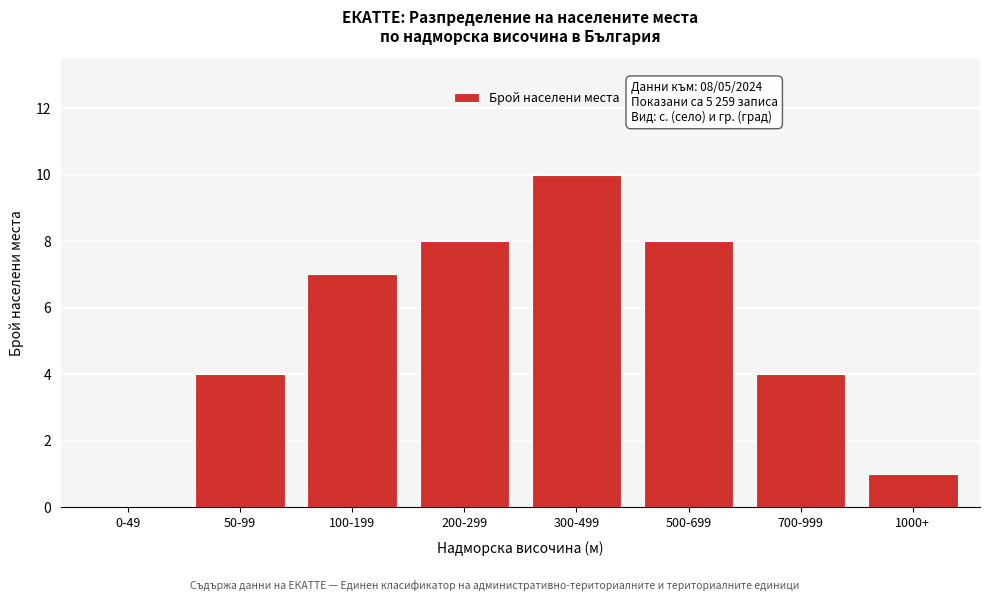

Reading left to right, list all the values displayed in this chart.

0-49=0	50-99=4	100-199=7	200-299=8	300-499=10	500-699=8	700-999=4	1000+=1